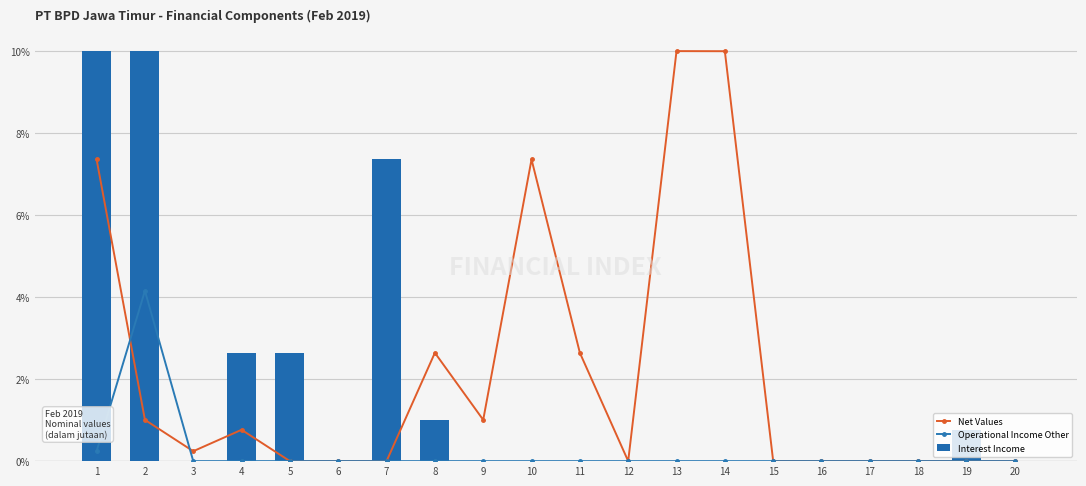

At how many categories does at least one series exceed 7?

6